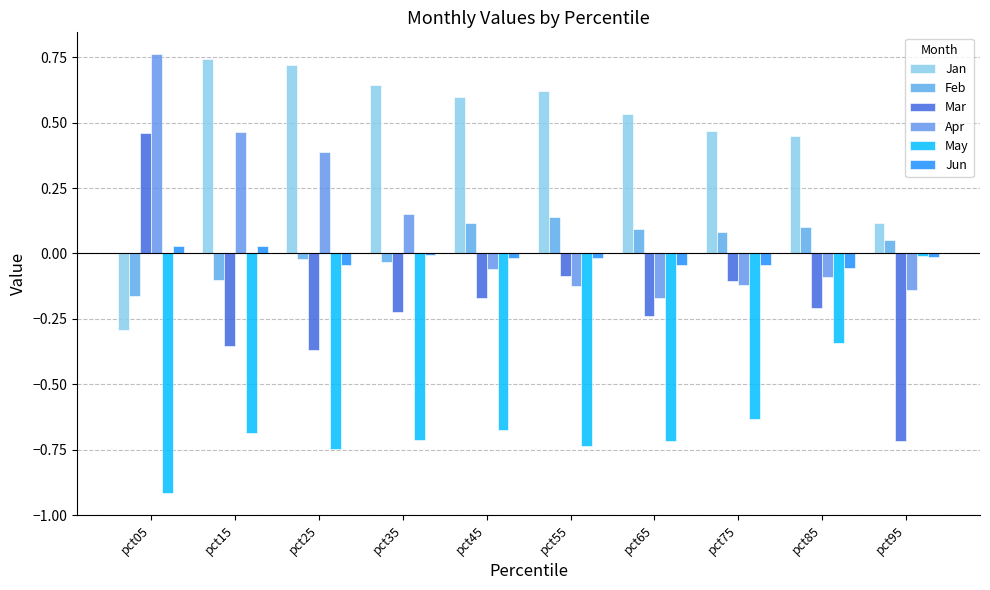

How many distinct data groups are displayed?

6